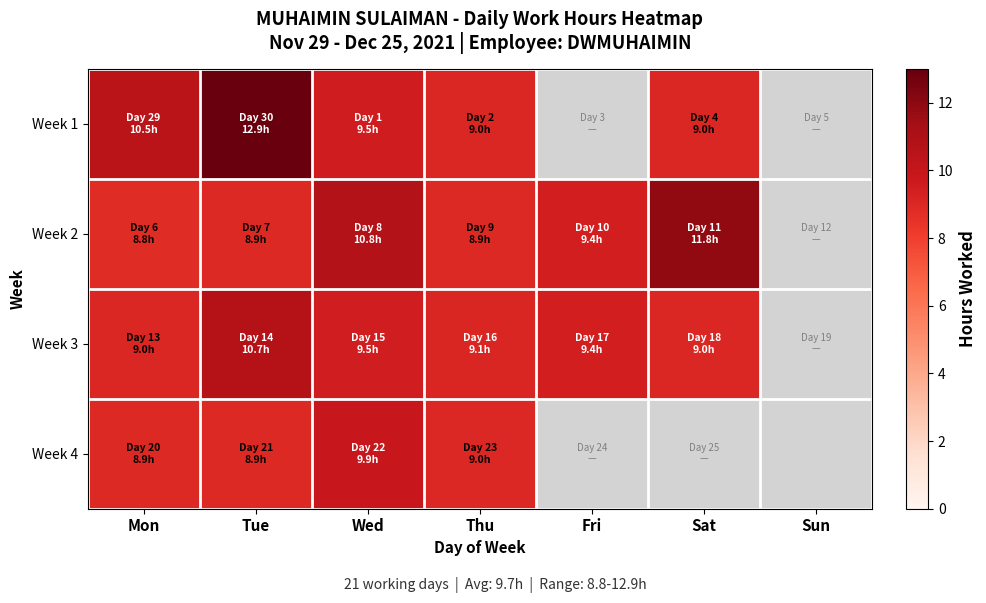

Is the value of Week 4 at Sun greater than the value of Week 1 at Sun?

No